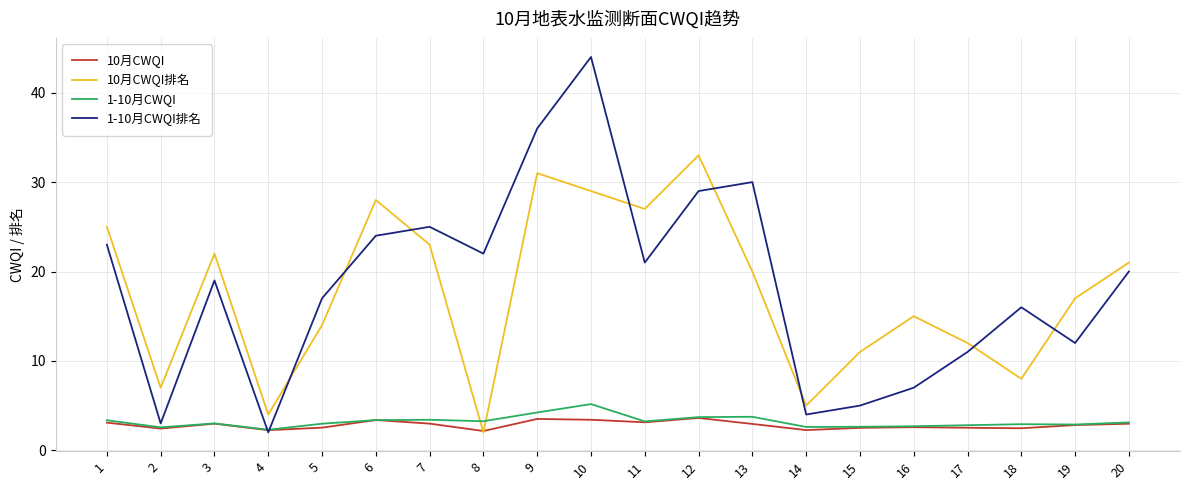

What is the average value of the 10月CWQI series?

2.8